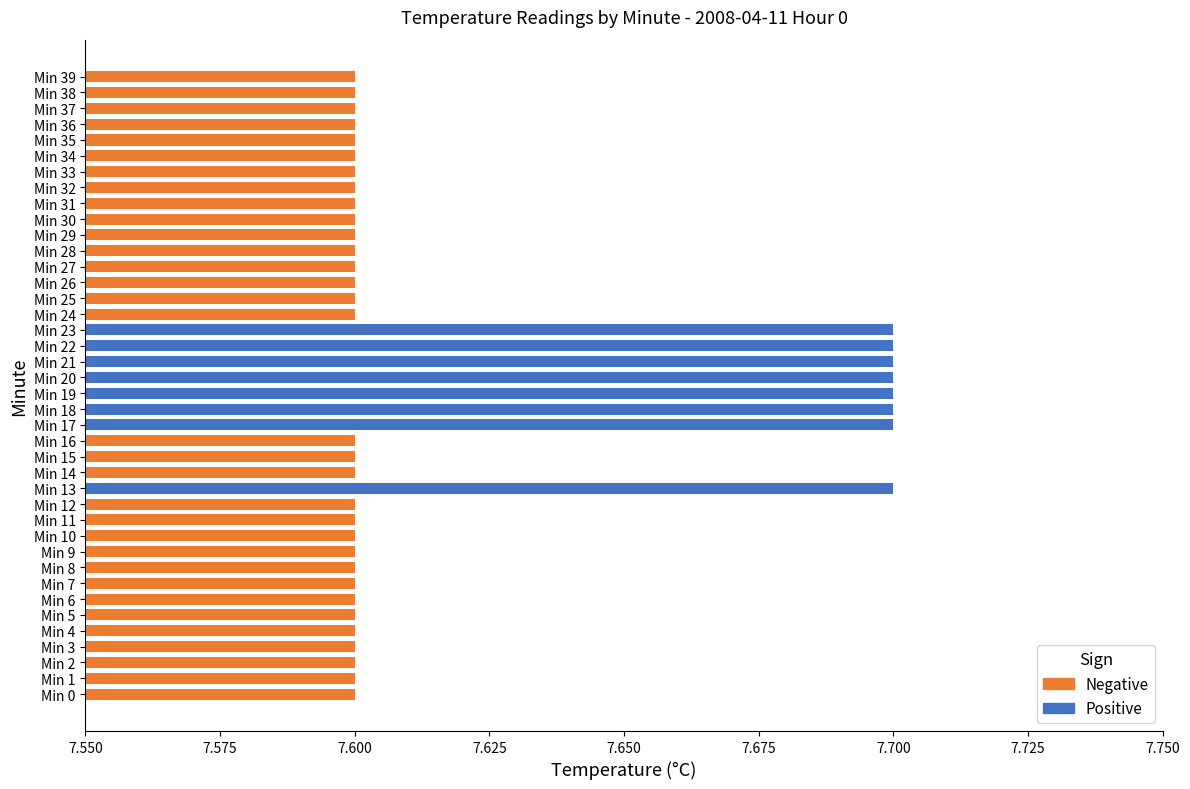

The chart shows a value of 13.8 at Min 21. True or false?

False